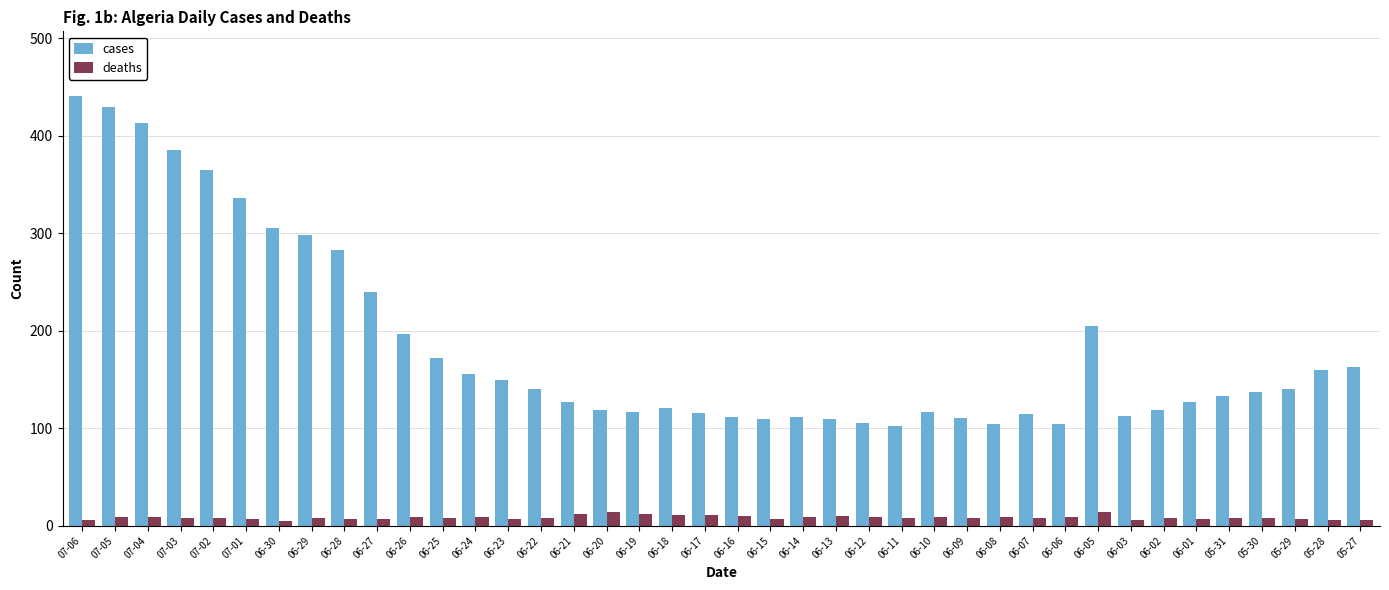

What is the sum of all deaths values?

341